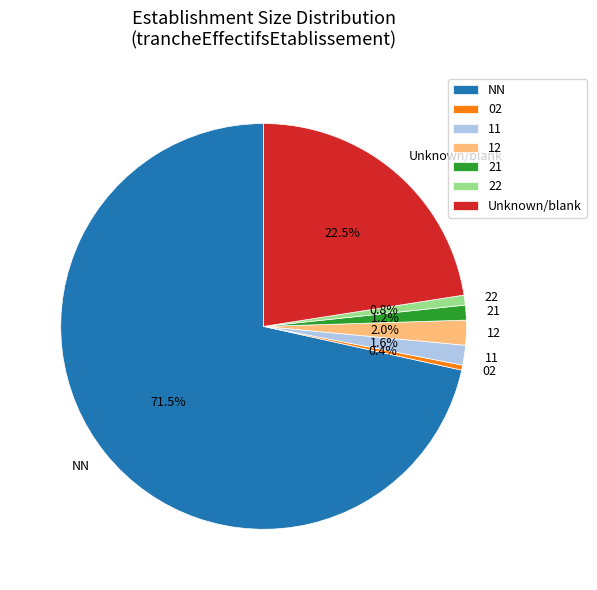

What is the majority slice?

NN